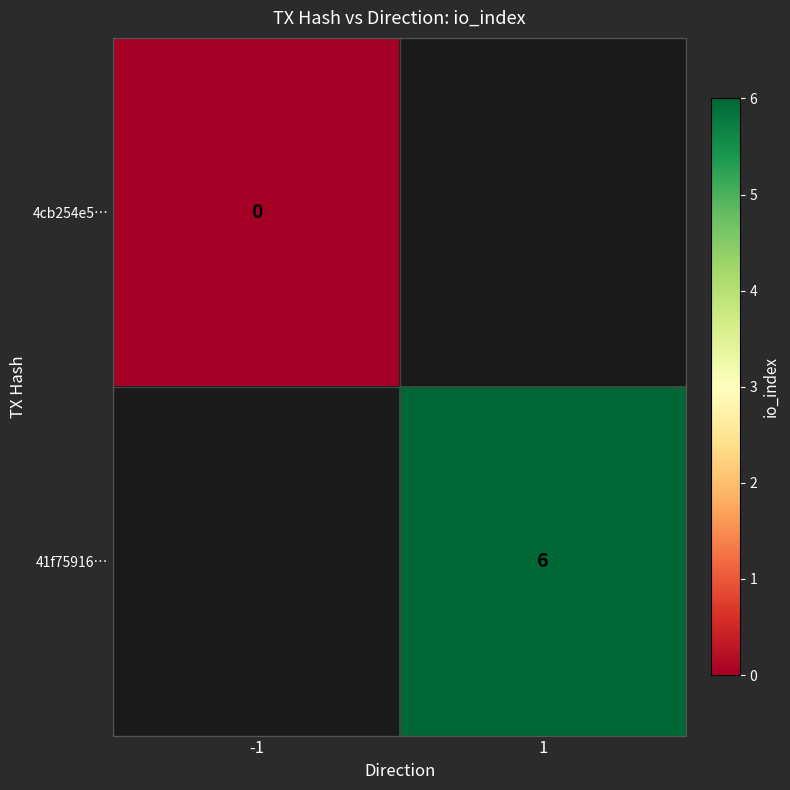

Which category has the highest value across all series?

1